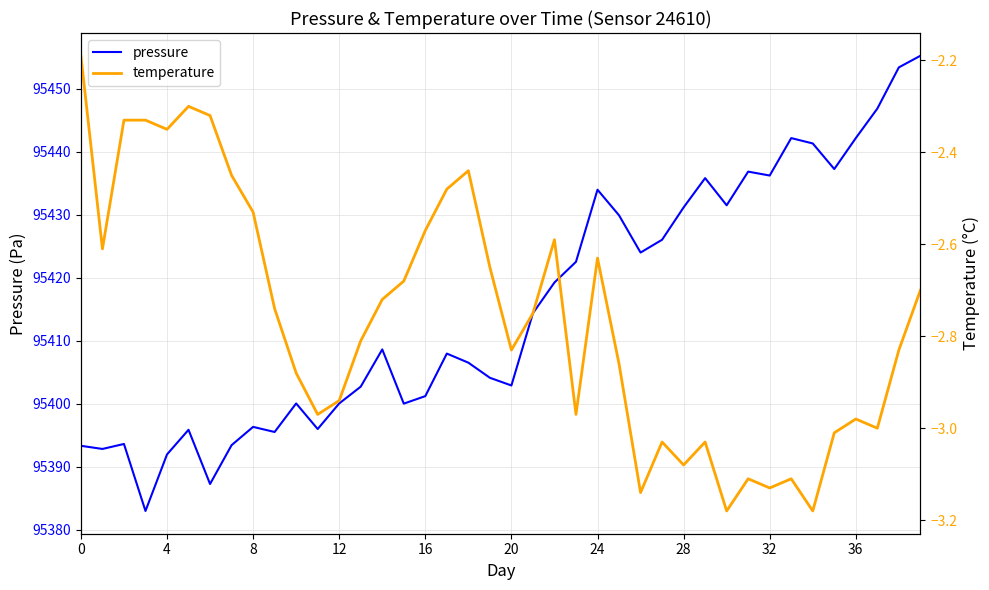

In temperature, how many points are higher than both neighbors (excluding endpoints)?

9